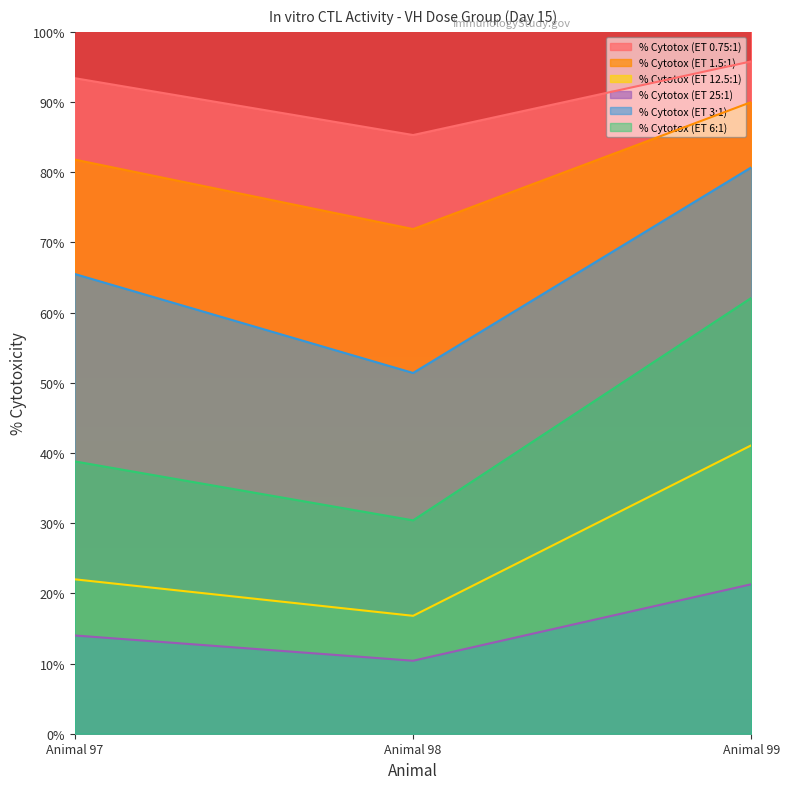

How many lines are shown in the chart?

6